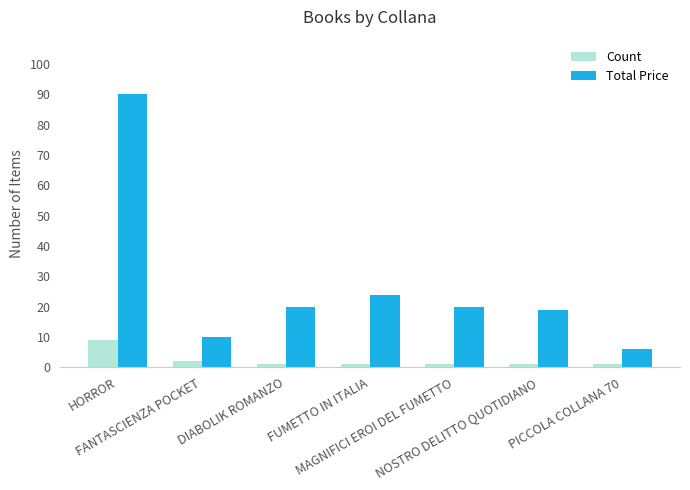

Which series has the largest range (max minus min)?

Total Price